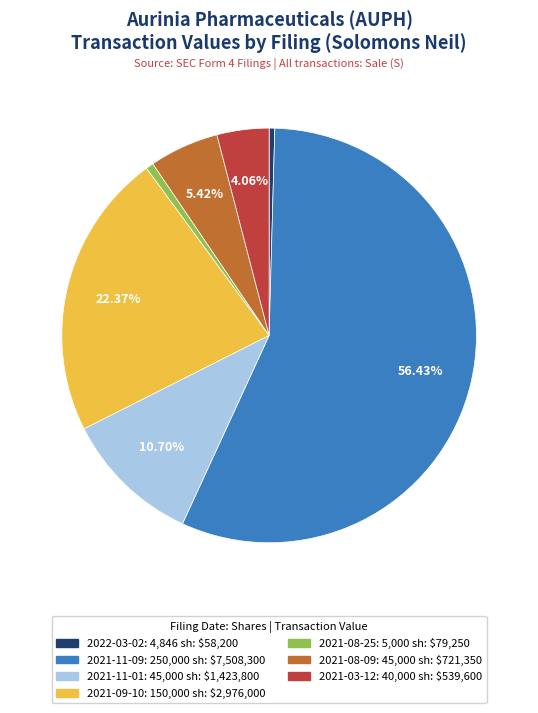

To the nearest percent, what is the difference between the largest and smallest slice percentages?

56%